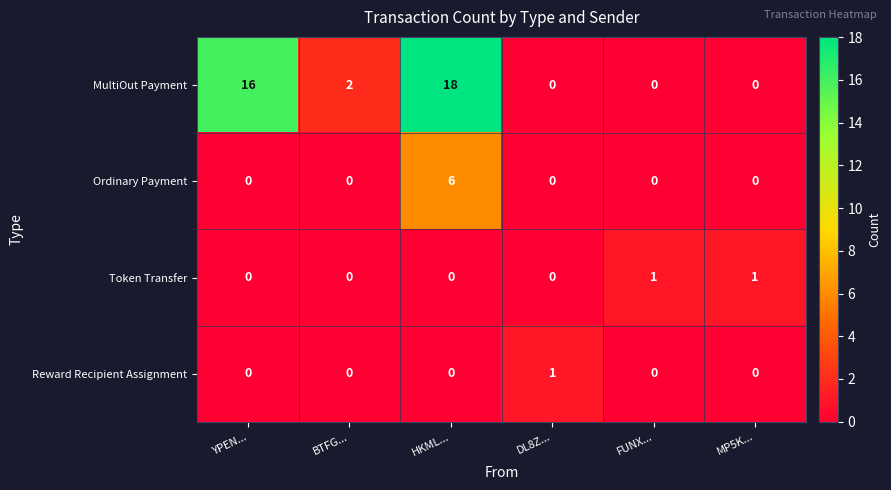

What is the sum of all Ordinary Payment values?

6